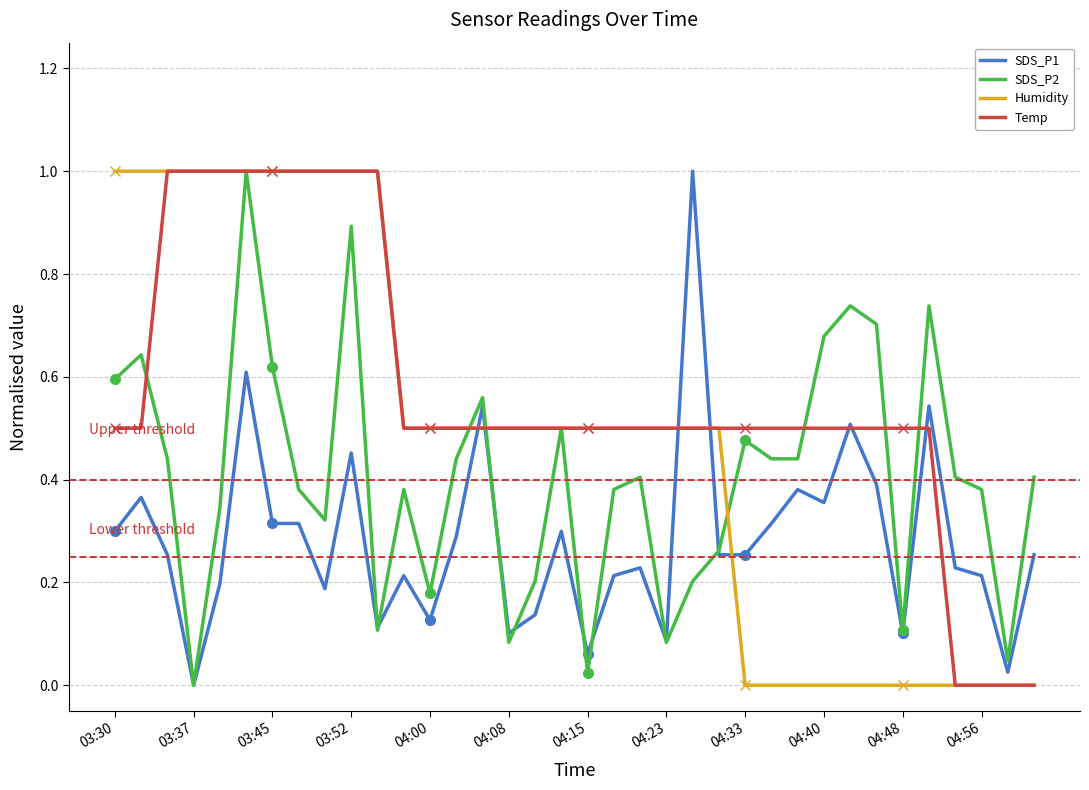

At which label does Humidity reach its peak?

03:30